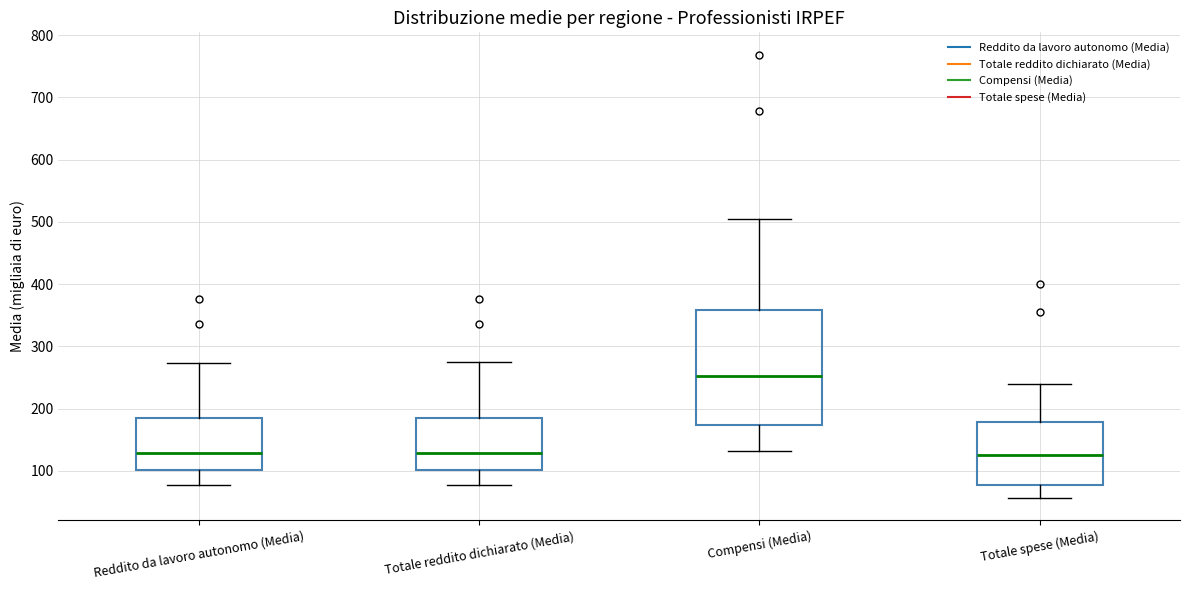

Reading left to right, read every box against the y-axis: the position of its median line, the range the box covers, and the ends of its whiskers. The values are not printed on the chart, so give them approximately, as read against the axis.

Reddito da lavoro autonomo (Media): median 130, box 100 to 180, whiskers 80 to 270
Totale reddito dichiarato (Media): median 130, box 100 to 180, whiskers 80 to 270
Compensi (Media): median 250, box 170 to 360, whiskers 130 to 500
Totale spese (Media): median 130, box 80 to 180, whiskers 60 to 240